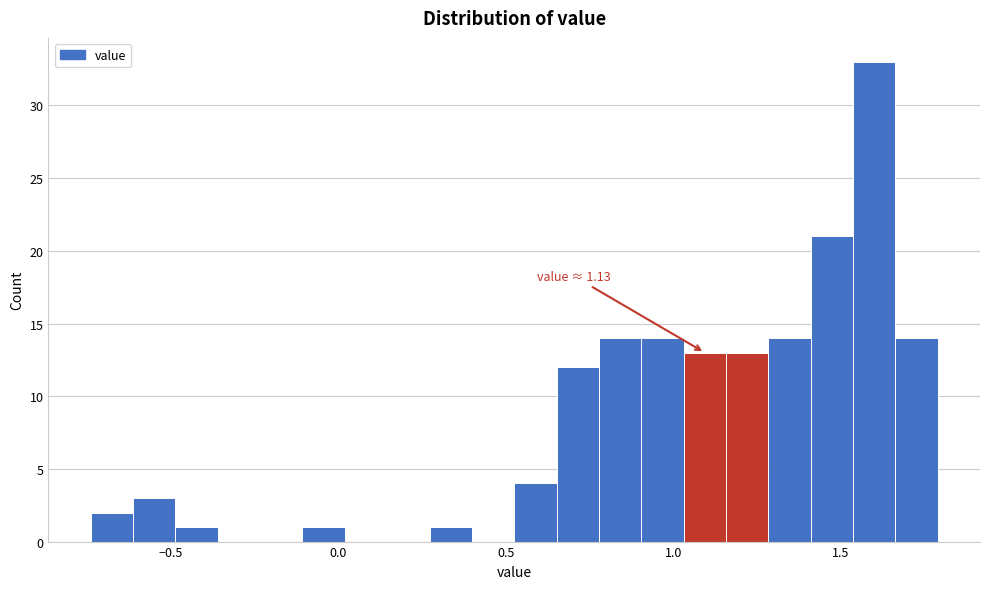

Around what value on the x-axis is the tallest bar? Give the approximate position of its centre, as read against the axis.

1.60